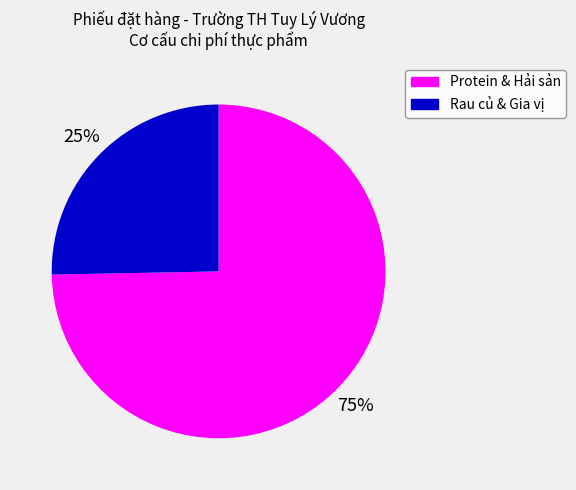

To the nearest percent, what is the average slice percentage?

50%